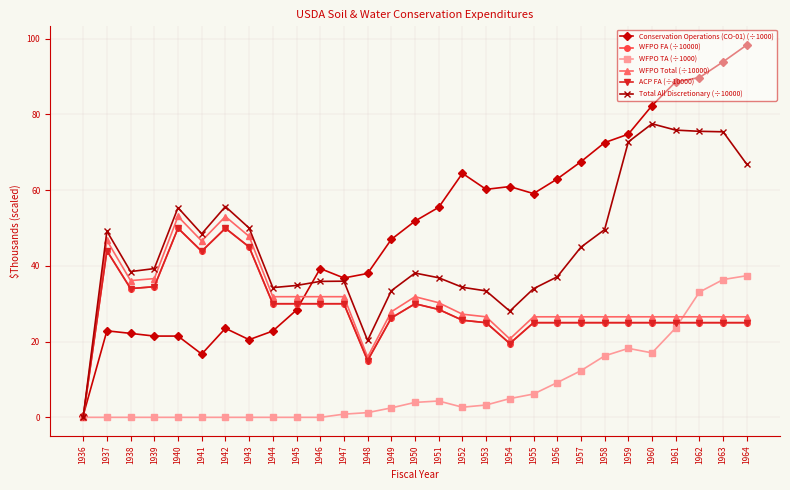

What is the value of the WFPO FA (÷10000) point at the 12th from the left?

30.0